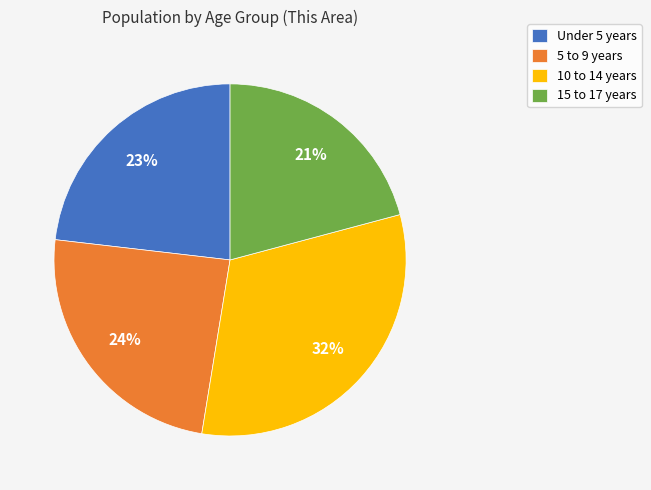

The Under 5 years slice represents 23% of the pie. True or false?

True